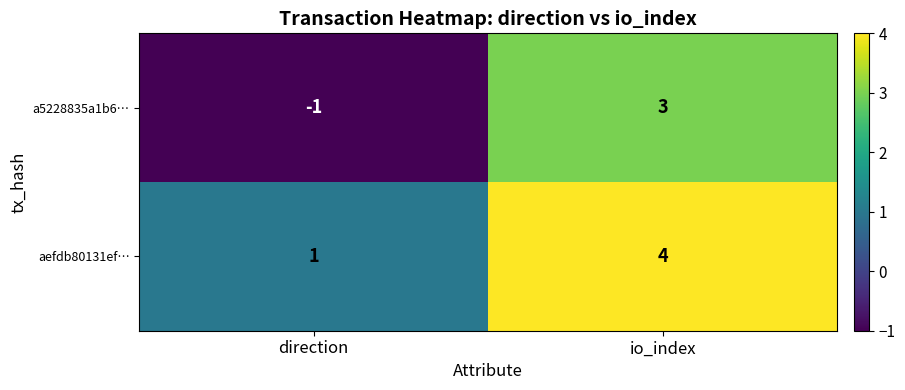

What is the sum of the aefdb80131ef… values at direction and io_index?

5